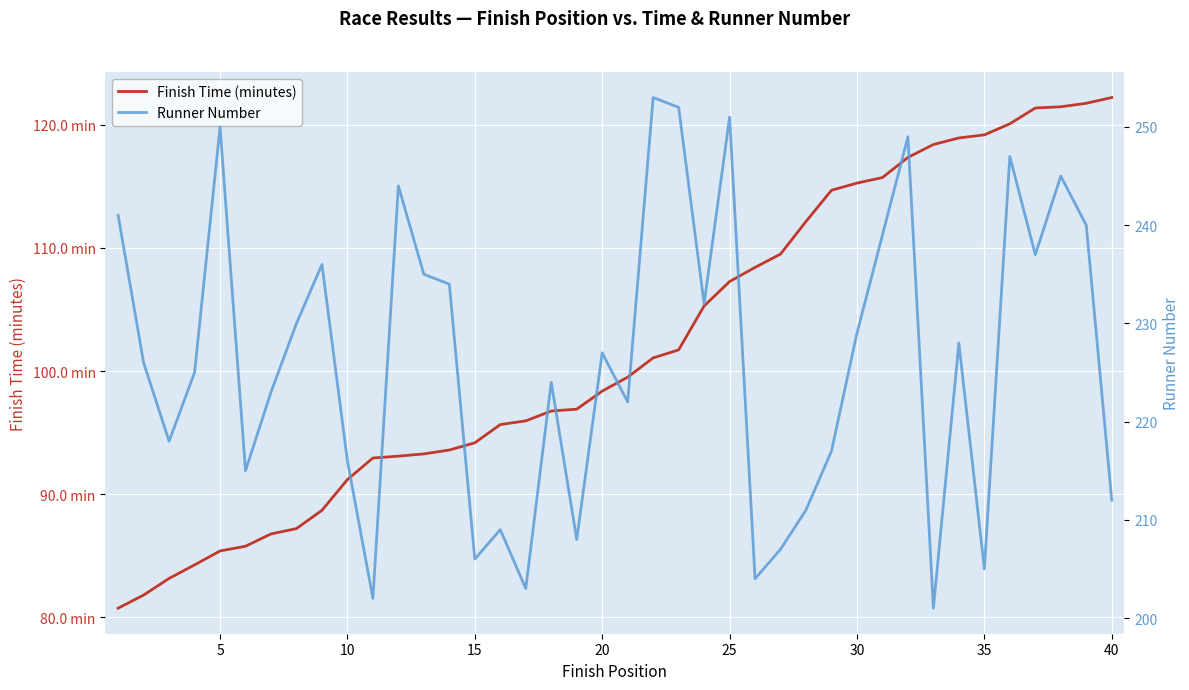

Between 20 and 35, which is larger?

35